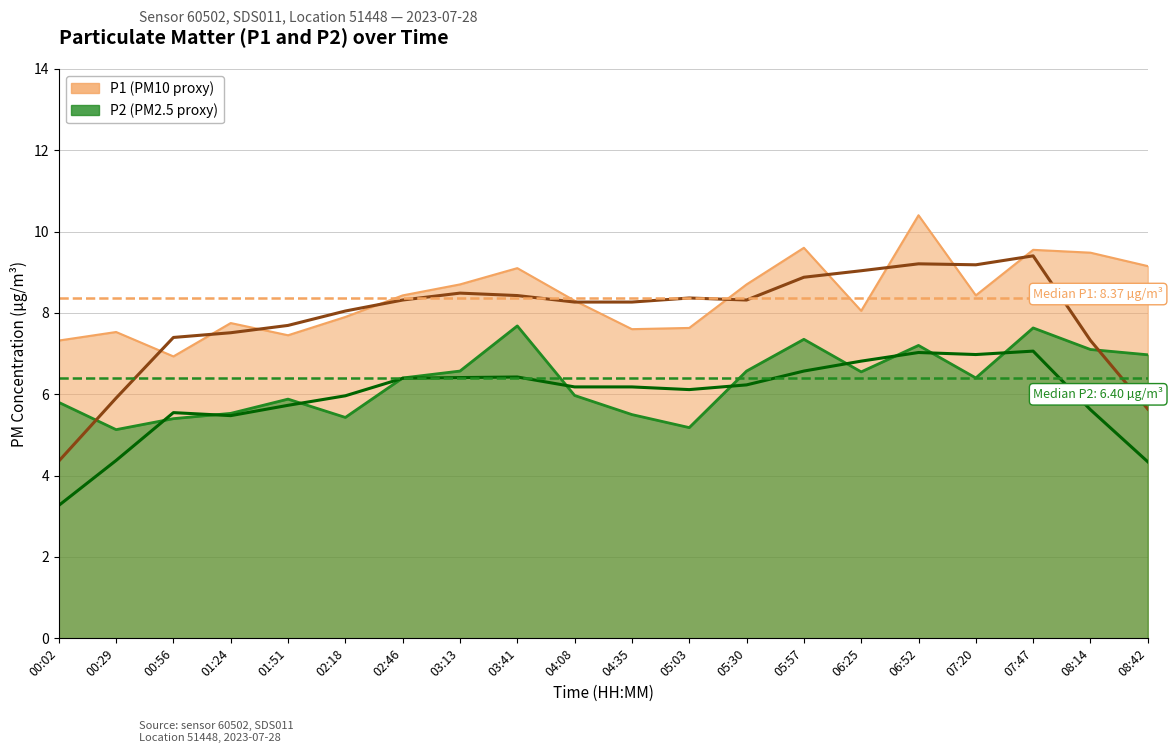

Which category has the highest value in the P2 series?

03:41